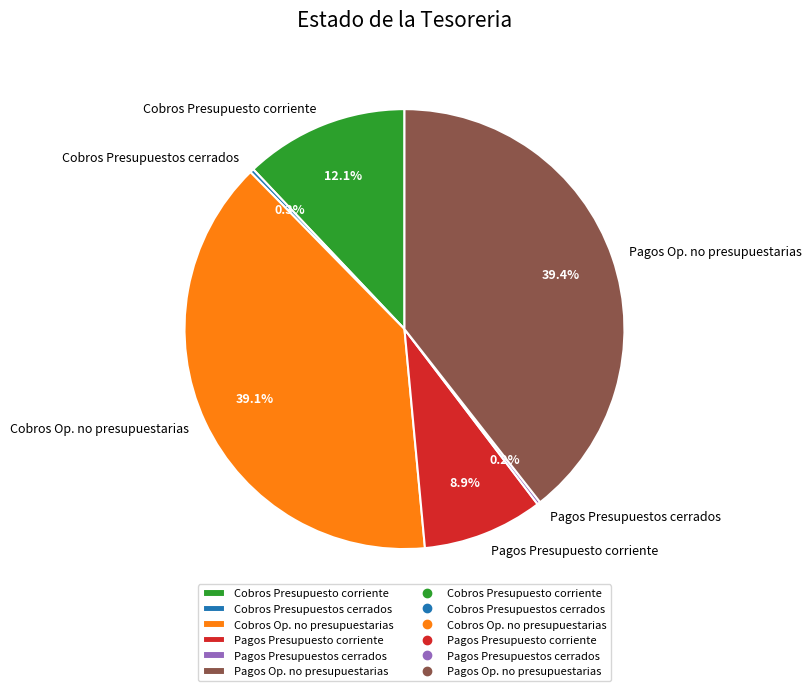

How much of the chart is everything except Cobros Presupuesto corriente?

87.9%